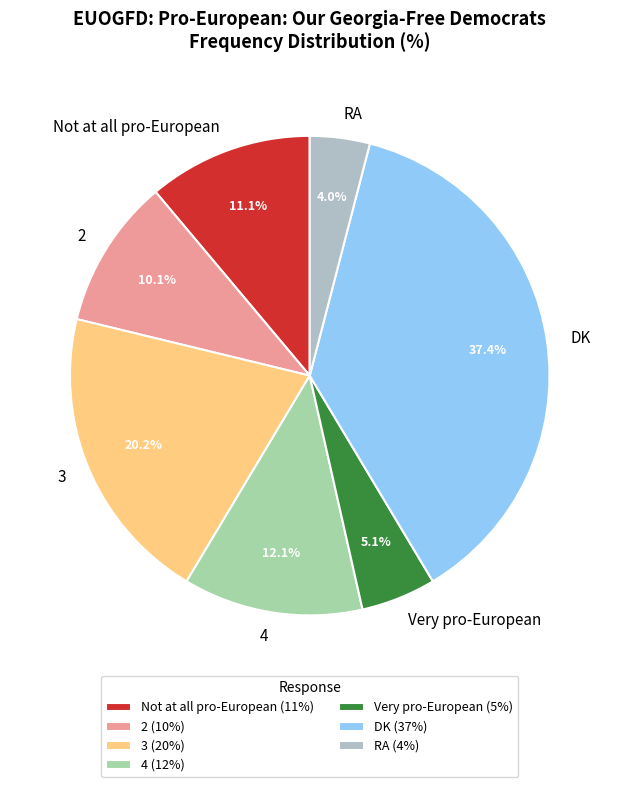

To the nearest percent, what is the average slice percentage?

14%